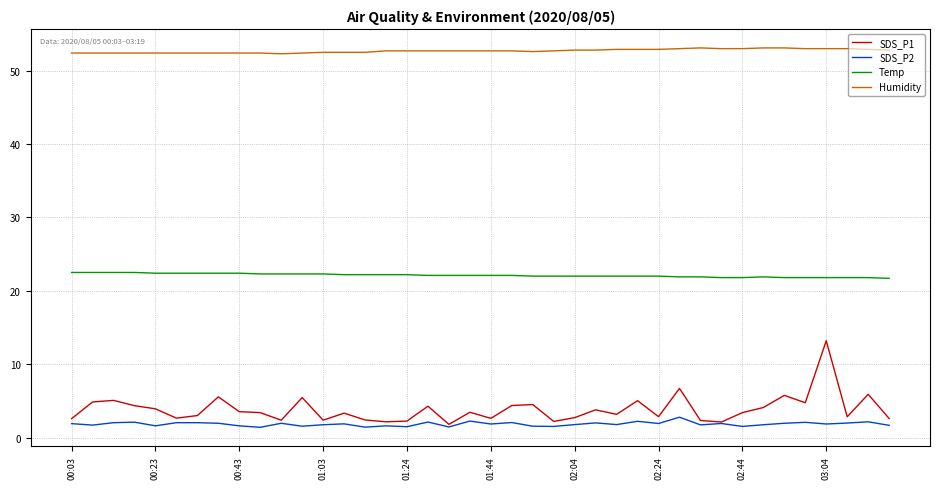

Which series has the largest range (max minus min)?

SDS_P1